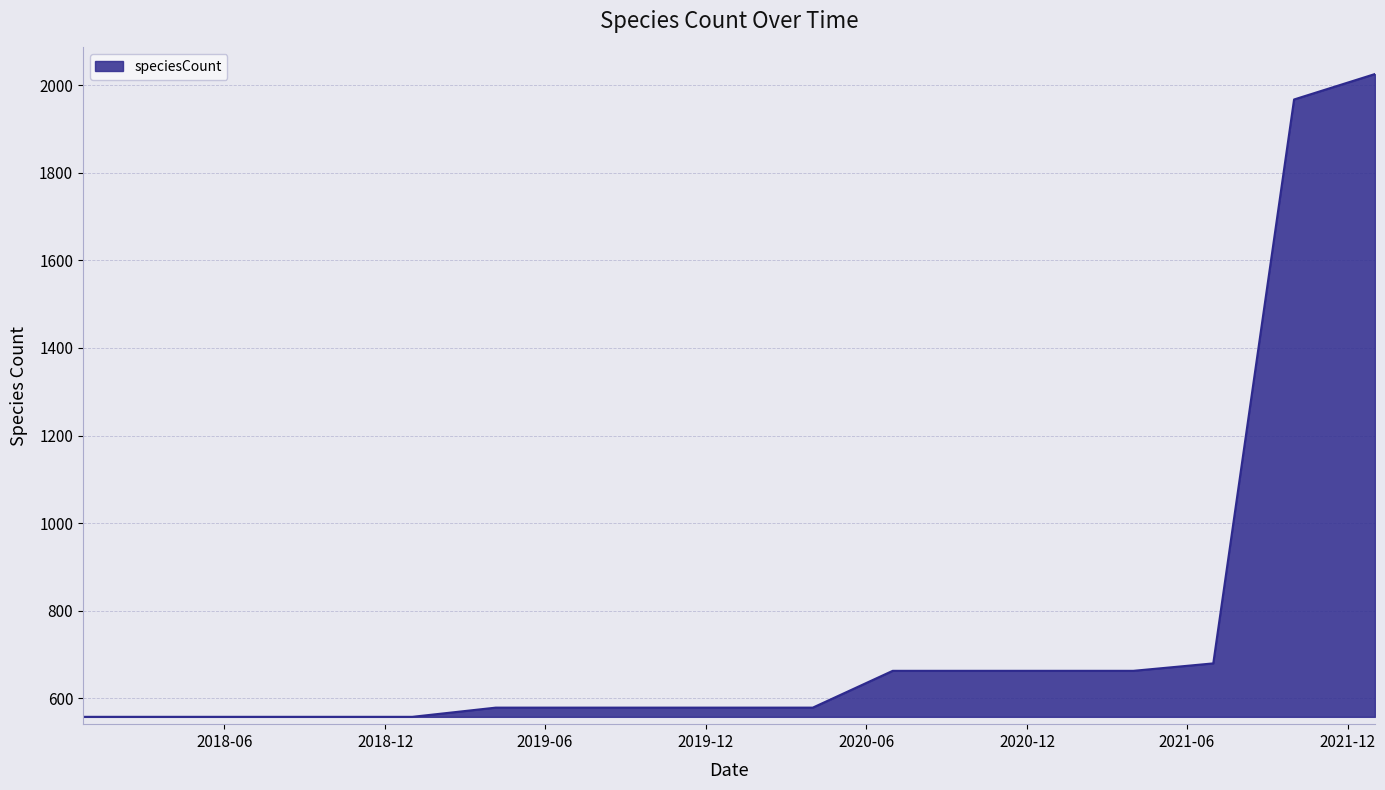

What is the maximum value shown in the chart?

2025